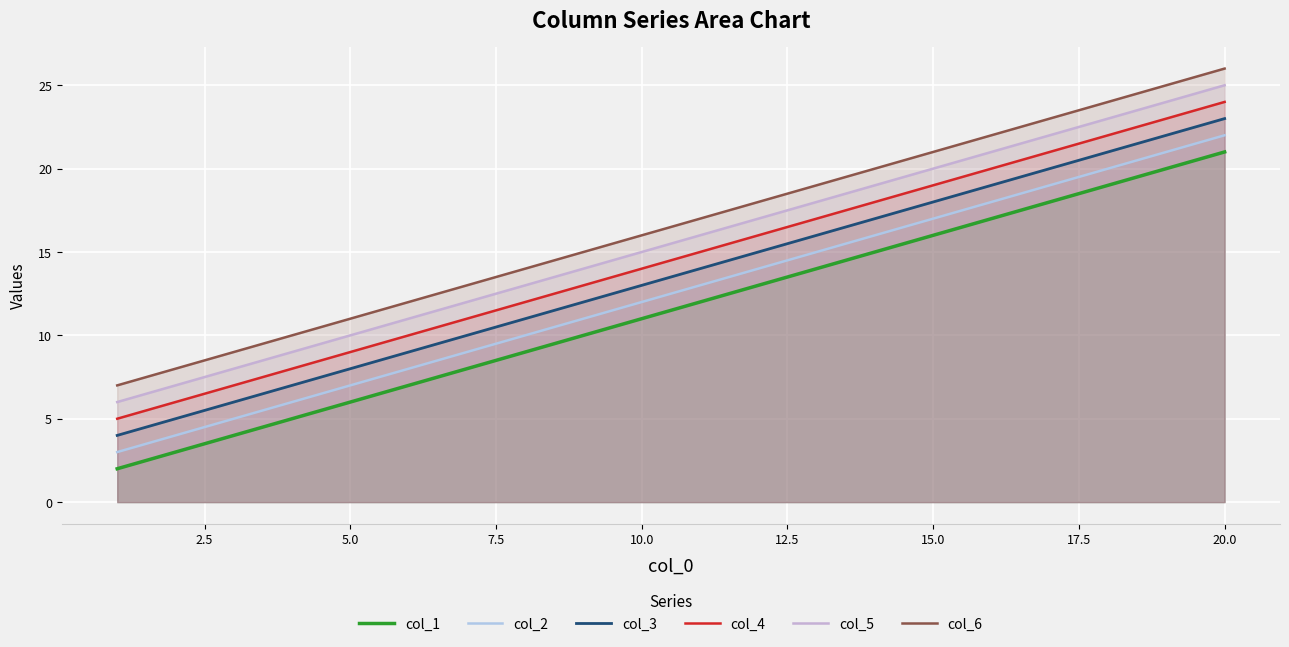

What is the highest value of the col_3 series?

23